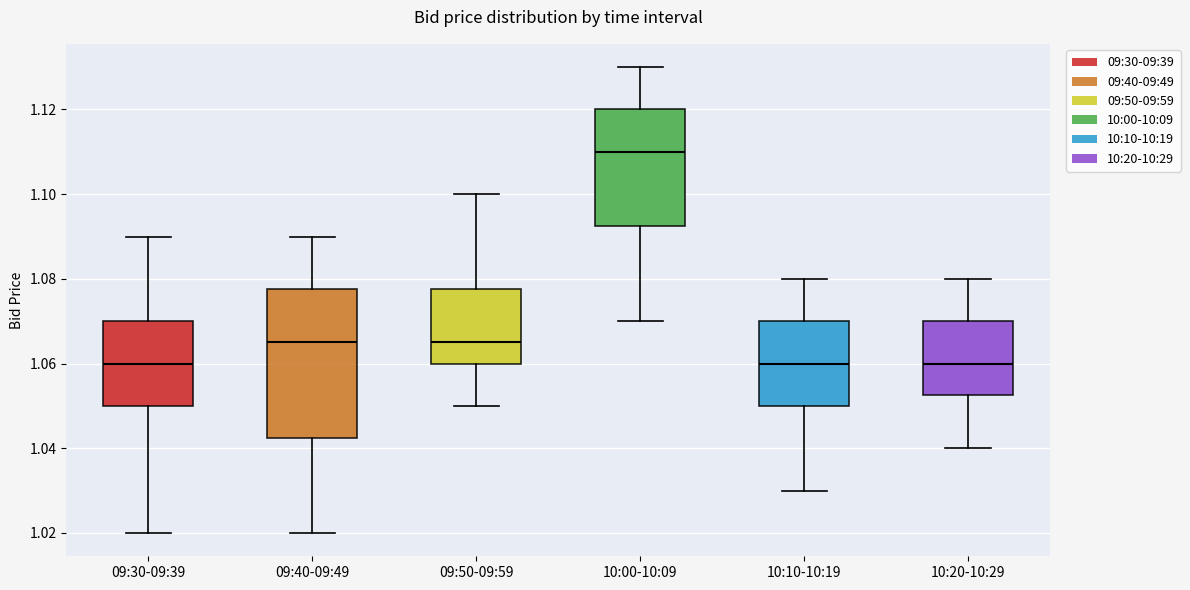

Reading left to right, read every box against the y-axis: the position of its median line, the range the box covers, and the ends of its whiskers. The values are not printed on the chart, so give them approximately, as read against the axis.

09:30-09:39: median 1.060, box 1.050 to 1.070, whiskers 1.020 to 1.090
09:40-09:49: median 1.066, box 1.042 to 1.078, whiskers 1.020 to 1.090
09:50-09:59: median 1.066, box 1.060 to 1.078, whiskers 1.050 to 1.100
10:00-10:09: median 1.110, box 1.092 to 1.120, whiskers 1.070 to 1.130
10:10-10:19: median 1.060, box 1.050 to 1.070, whiskers 1.030 to 1.080
10:20-10:29: median 1.060, box 1.052 to 1.070, whiskers 1.040 to 1.080